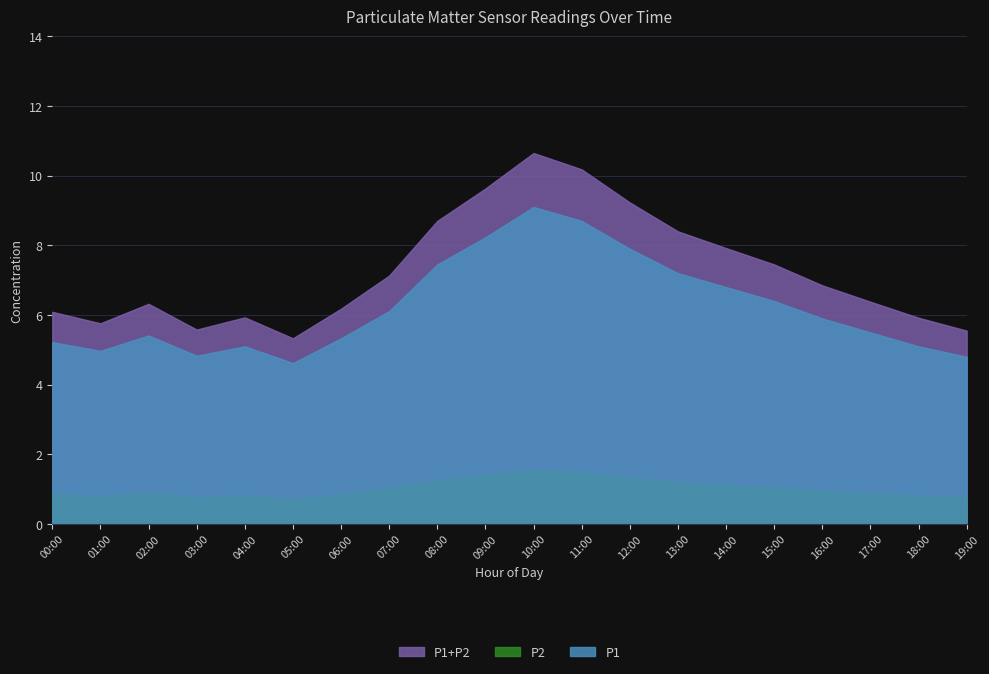

True or false: P2 and P1 intersect in this chart.

False